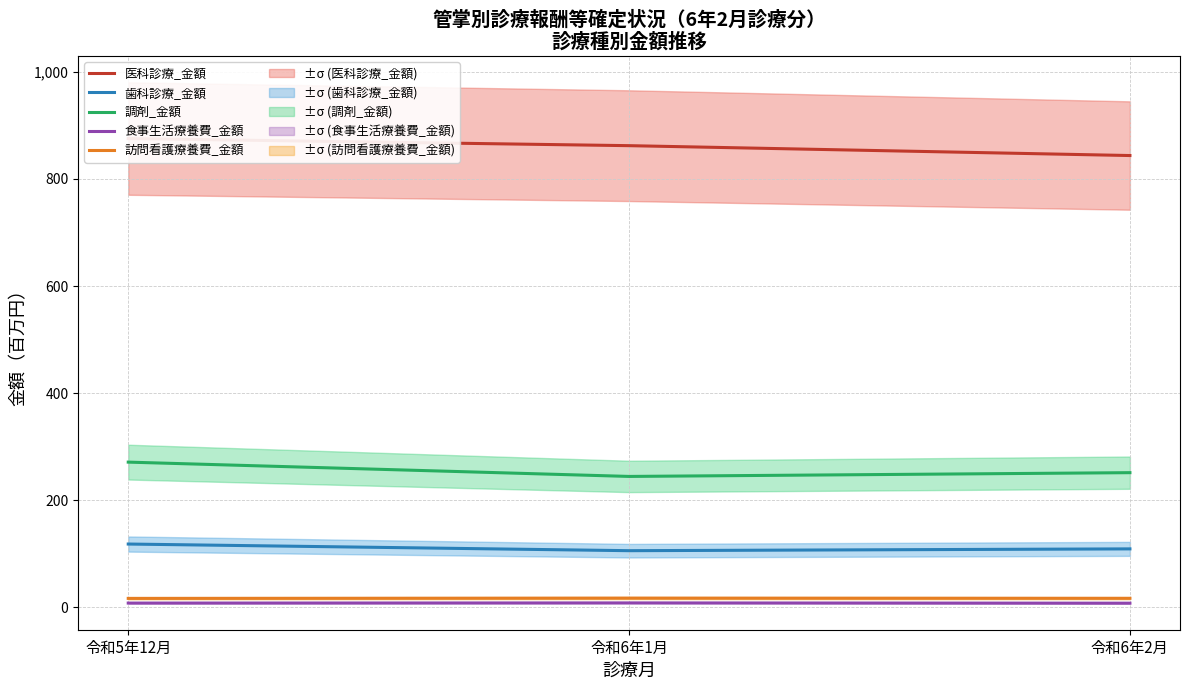

What is the label of the 1st point from the left?

令和5年12月